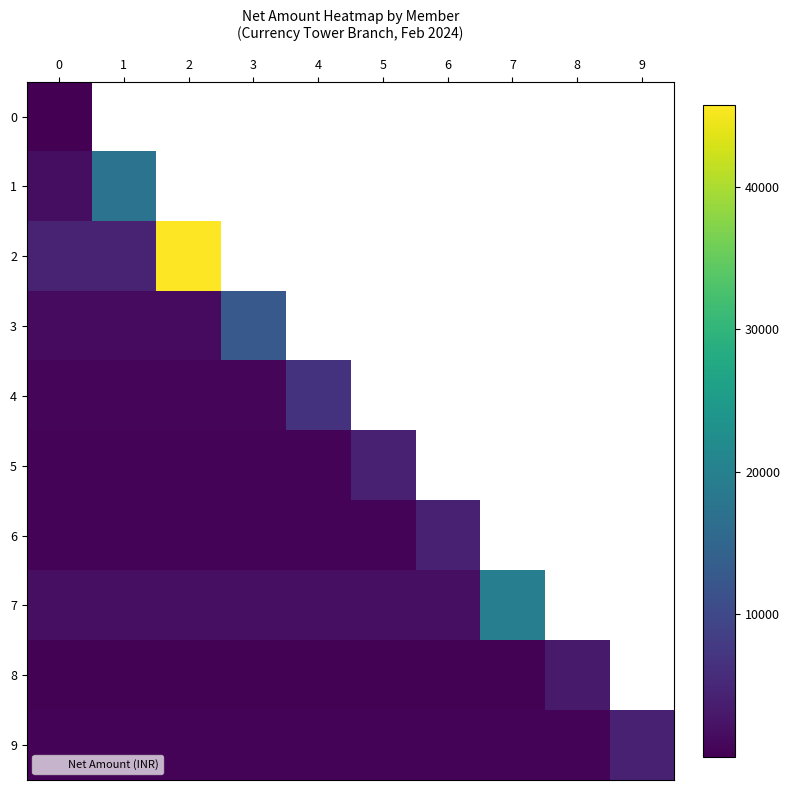

Is it true that 7 equals 26298.1 at 7?

False